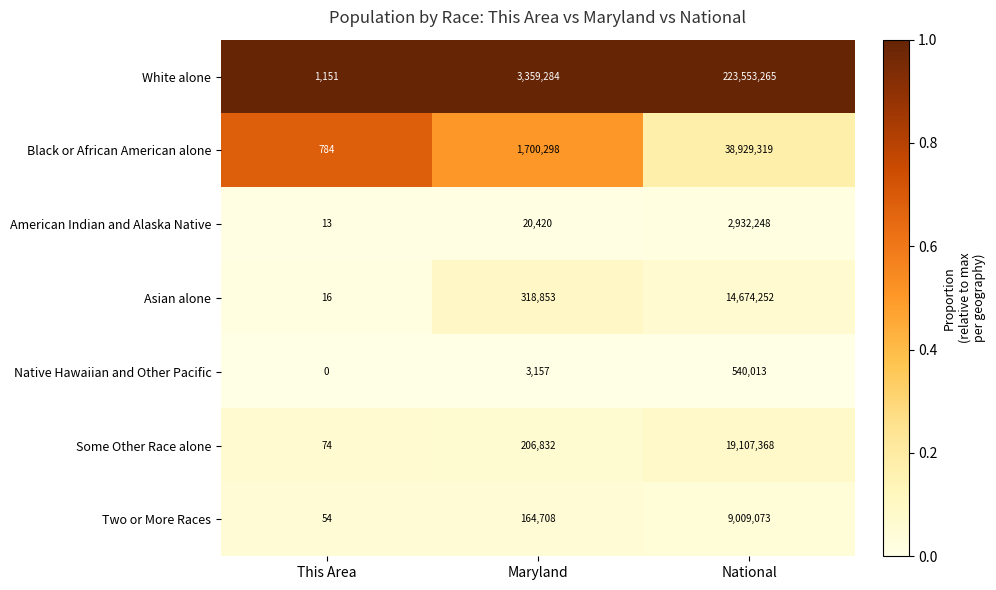

True or false: Two or More Races has a value of 115089 at Maryland.

False